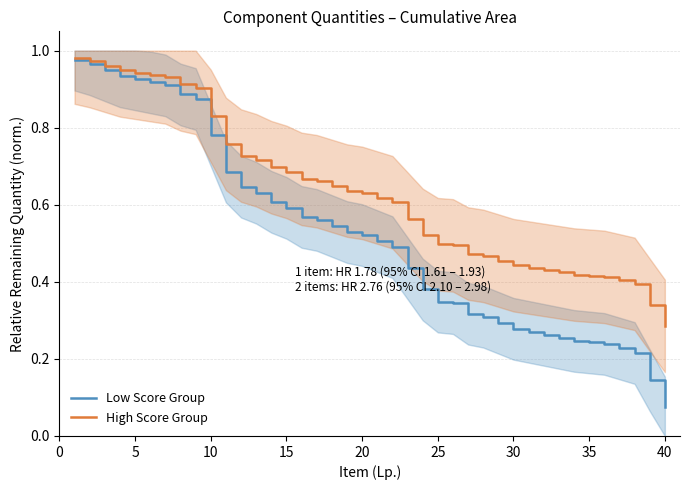

True or false: High Score Group and Low Score Group cross at least once.

False